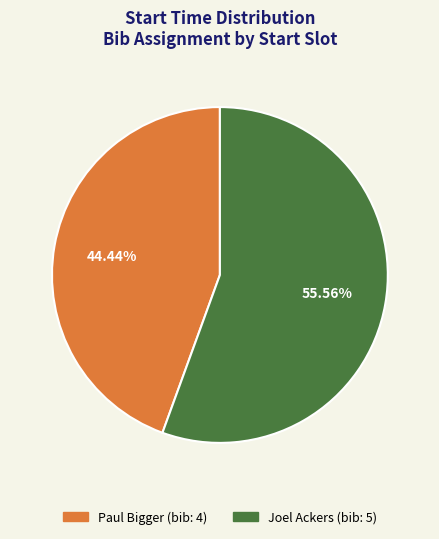

Does any single category account for the majority?

Yes